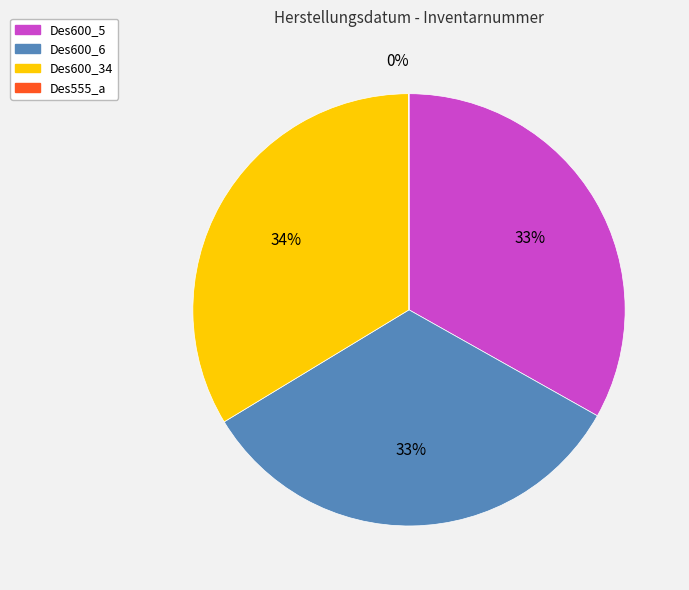

The Des600_5 slice represents 39% of the pie. True or false?

False